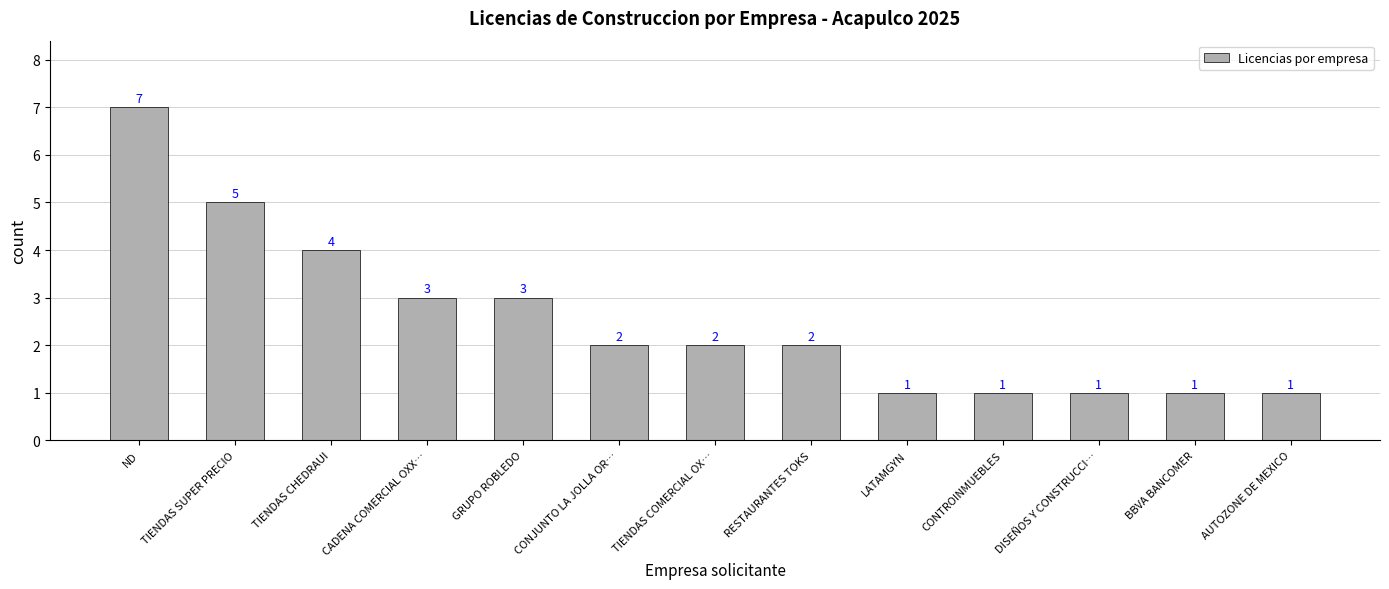

What is the smallest value displayed?

1